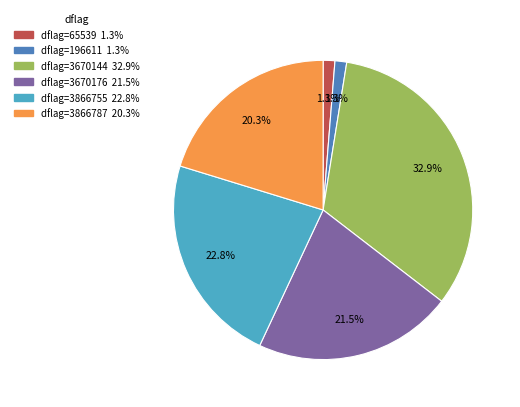

Count the number of slices in the pie.

6